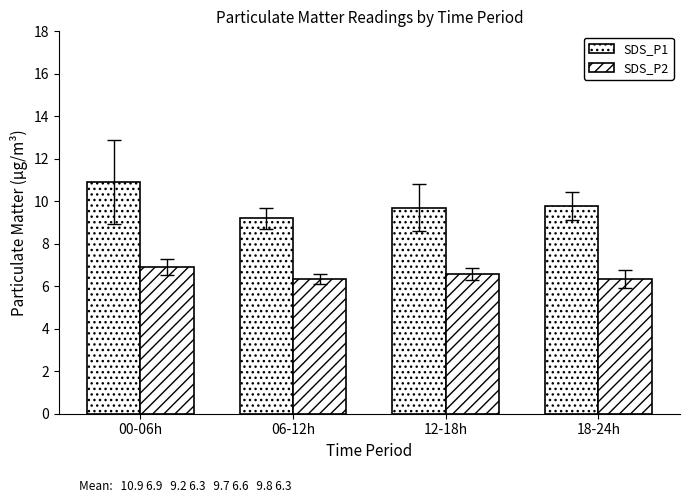

How many bars are there in each group?

2